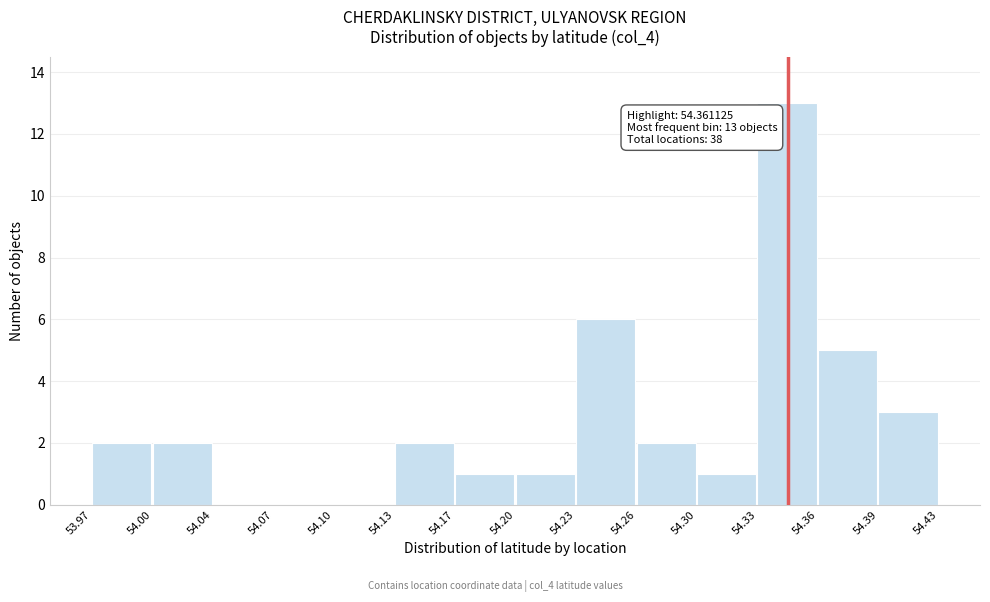

Which range on the x-axis has the tallest bar?

54.33 to 54.36